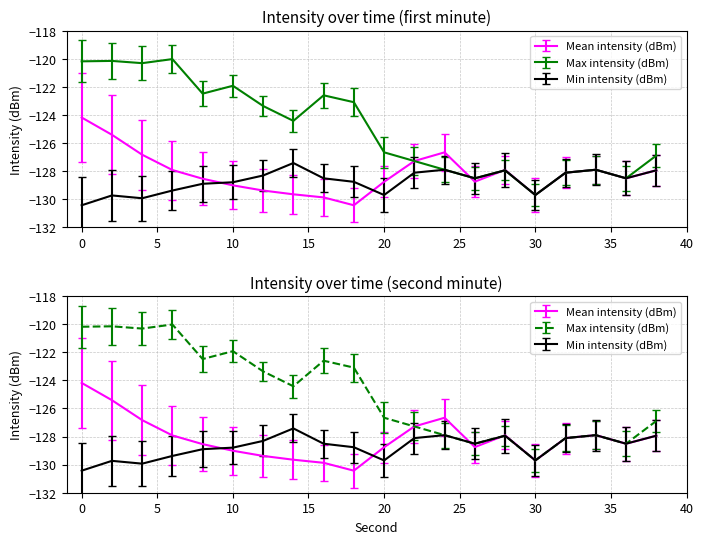

Read the Max intensity (dBm) value at 30.

-129.7